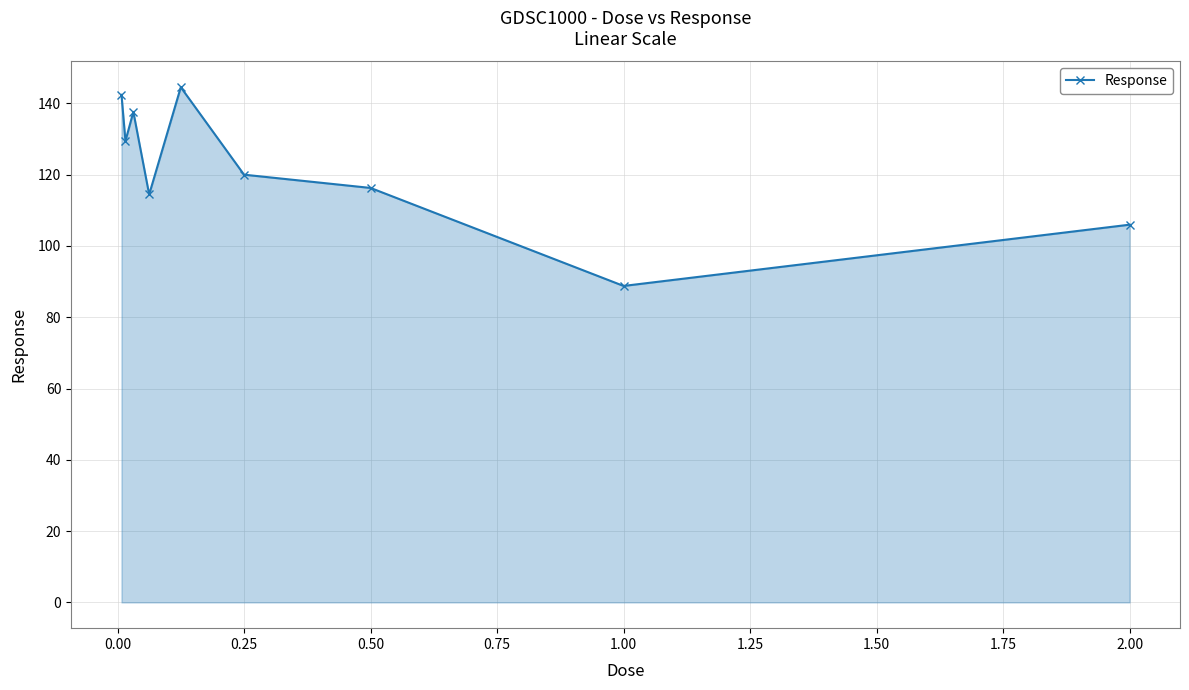

What is the average value?

122.2